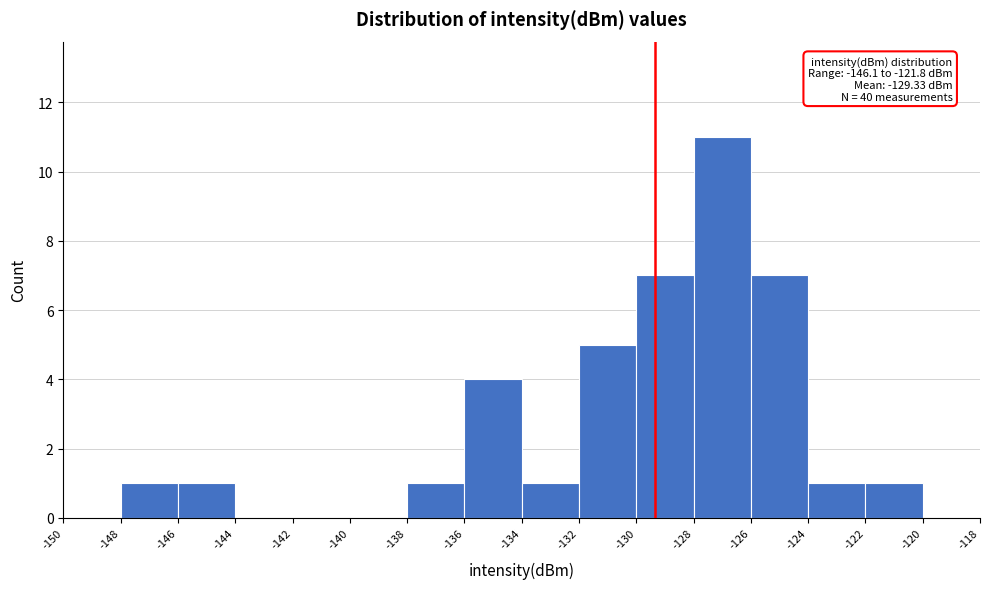

Over which range of the x-axis is the bar tallest?

-128 to -126